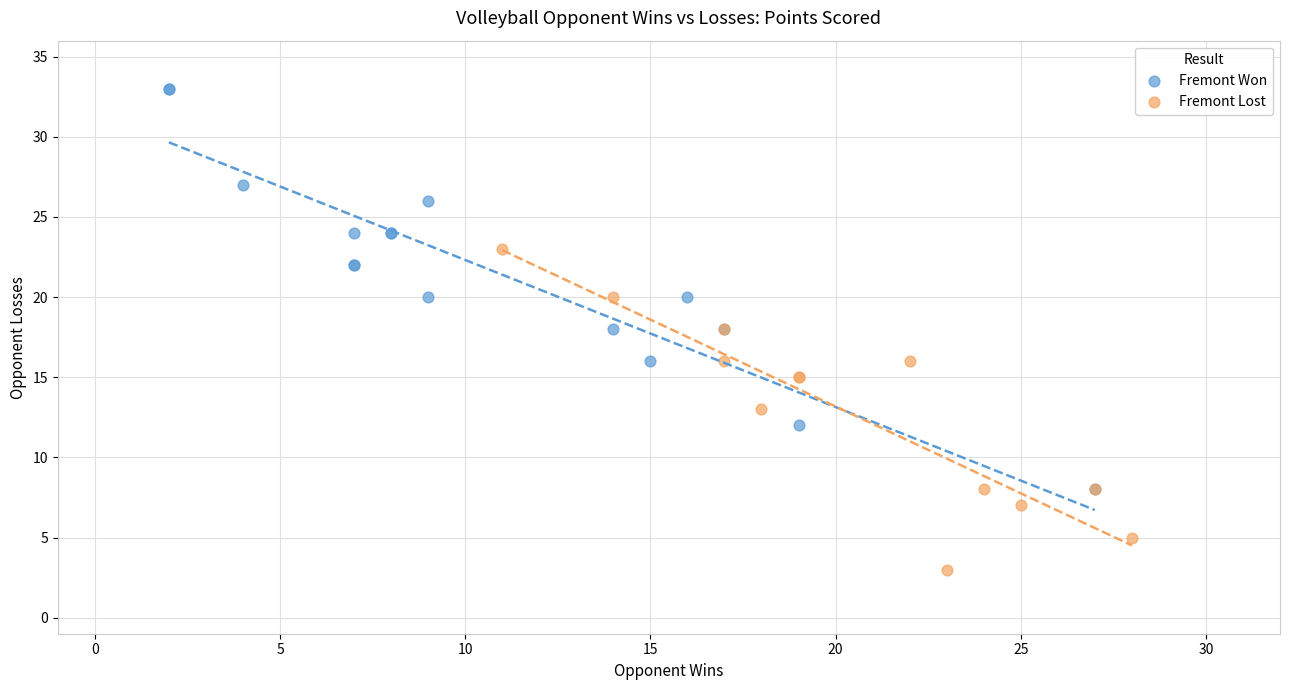

Which series reaches the minimum Y coordinate?

Fremont Lost